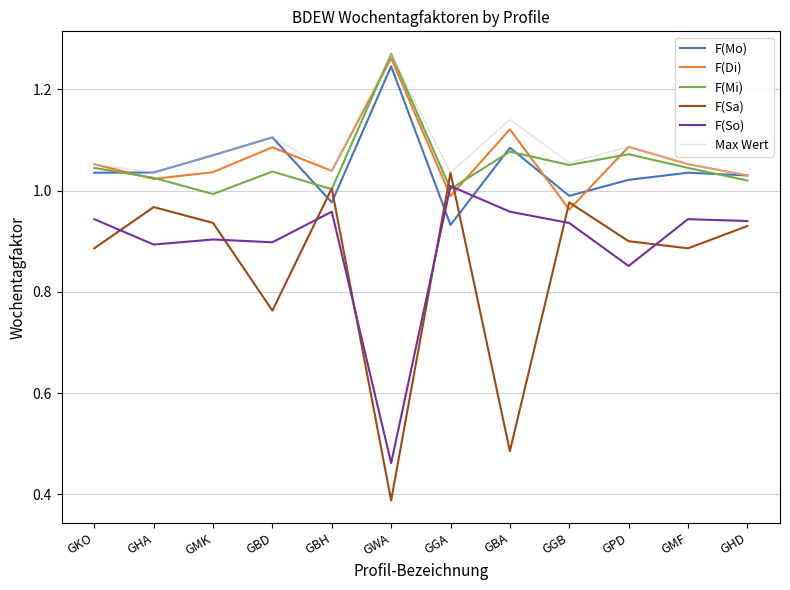

True or false: F(Di) has a value of 0.4 at GBD.

False